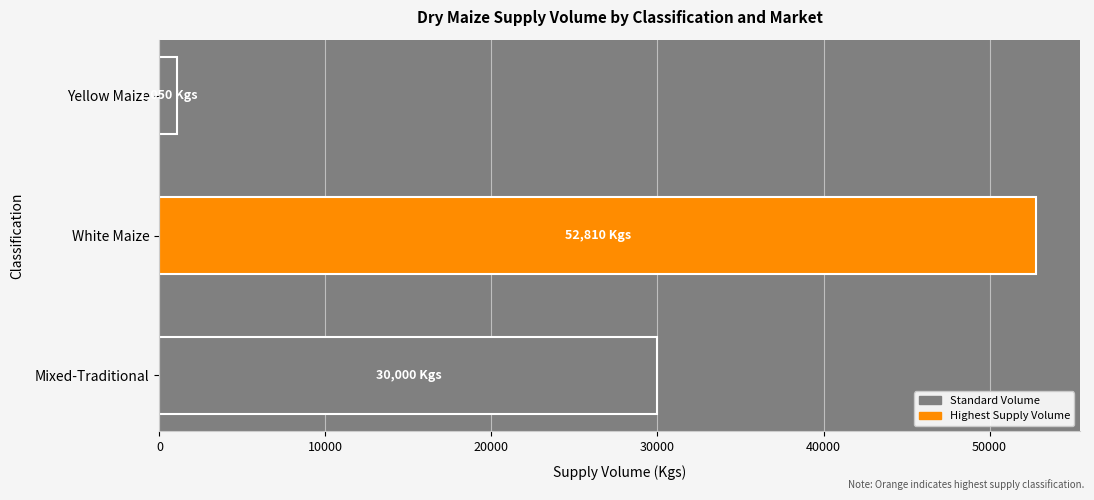

True or false: the data shows 52810 at White Maize.

True